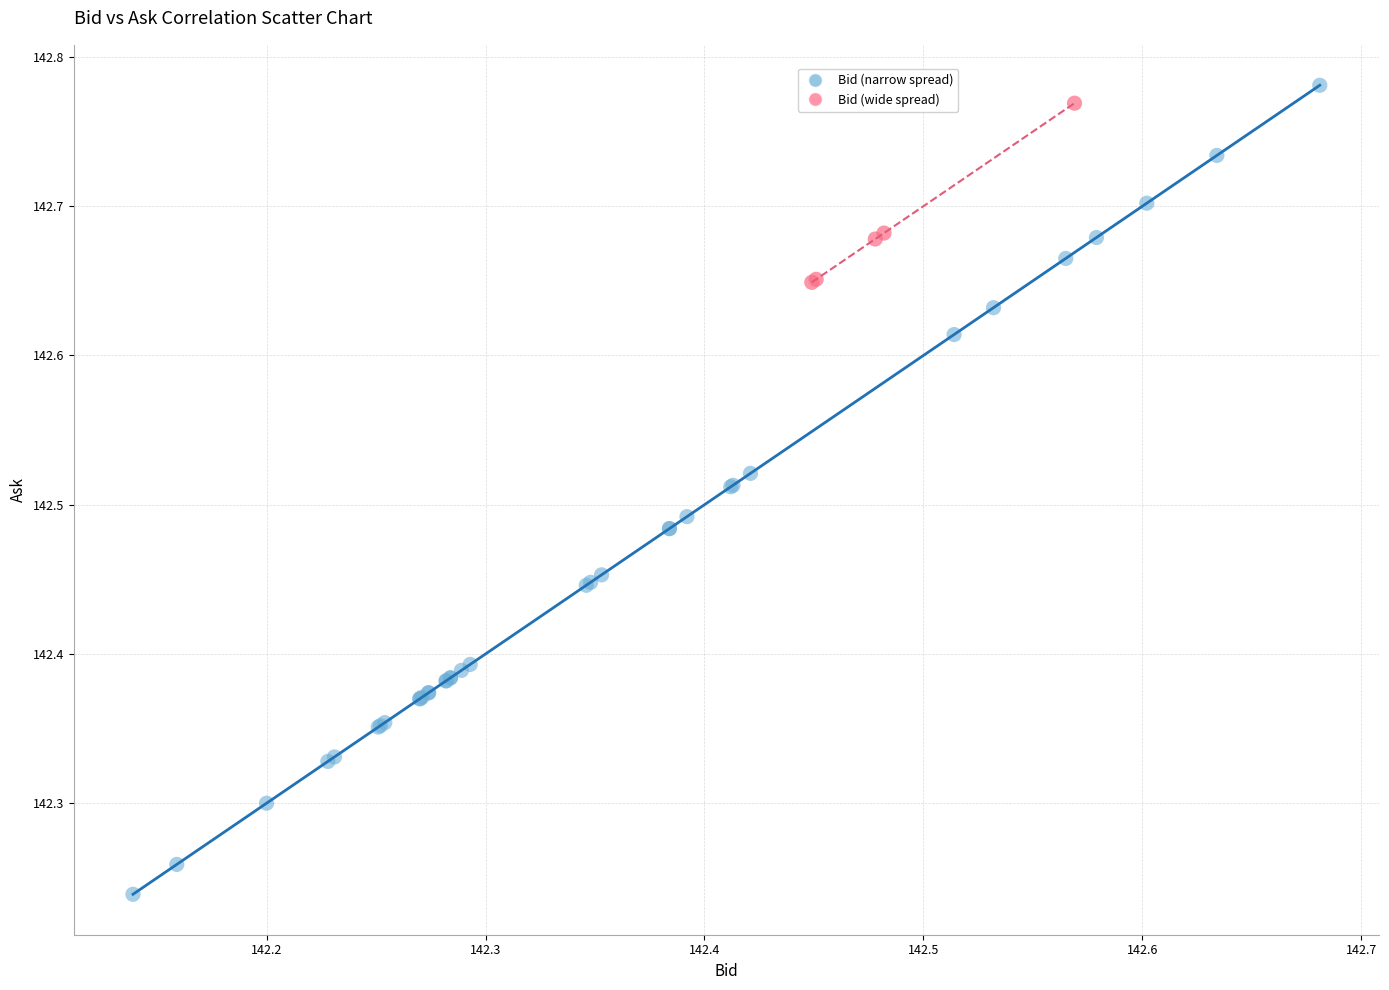

What are all the series names shown in the legend?

Bid (narrow spread), Bid (wide spread)